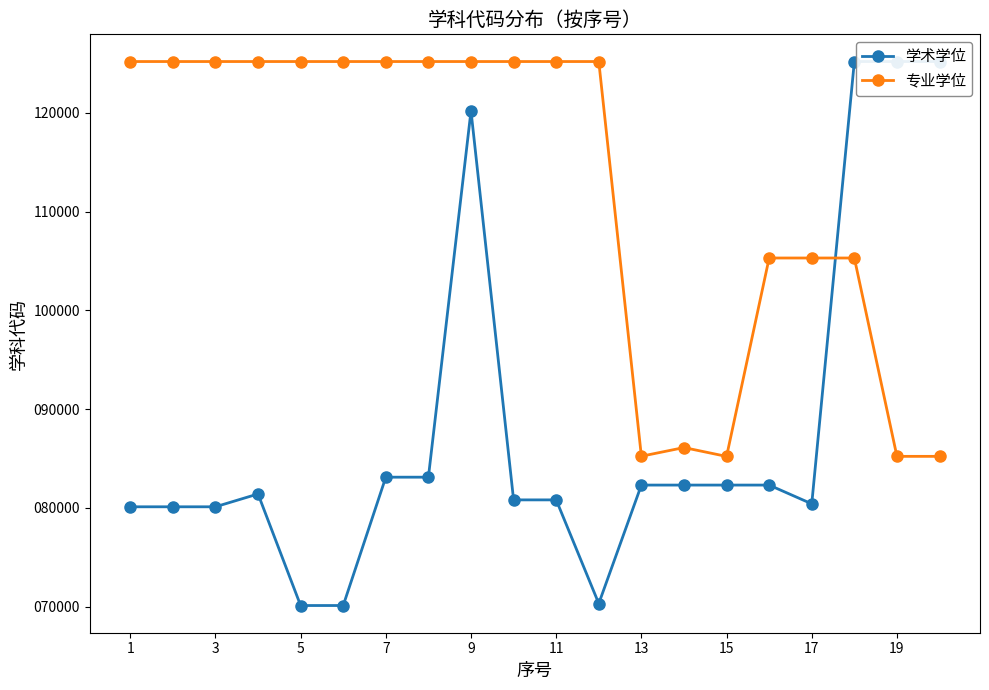

What is the minimum value for 专业学位?

85203